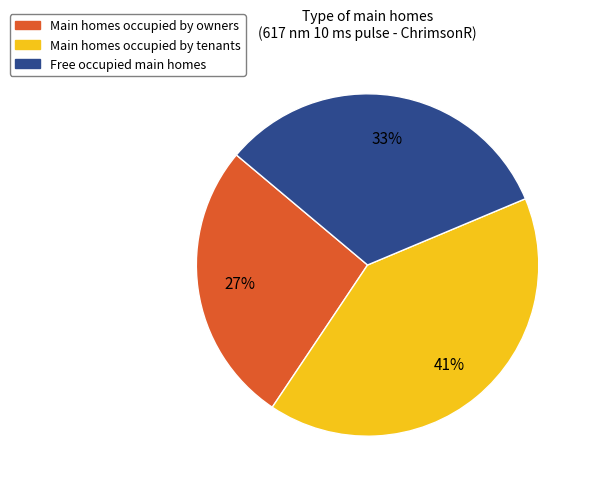

What is the smallest slice in the pie chart?

Main homes occupied by owners